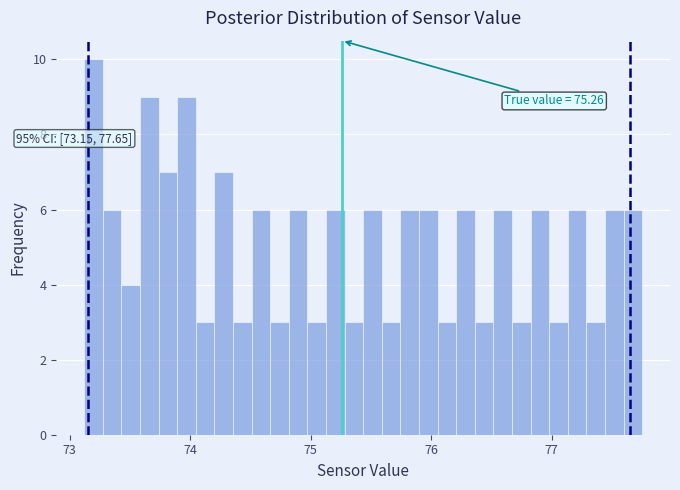

Around what value on the x-axis is the tallest bar? Give the approximate position of its centre, as read against the axis.

73.2